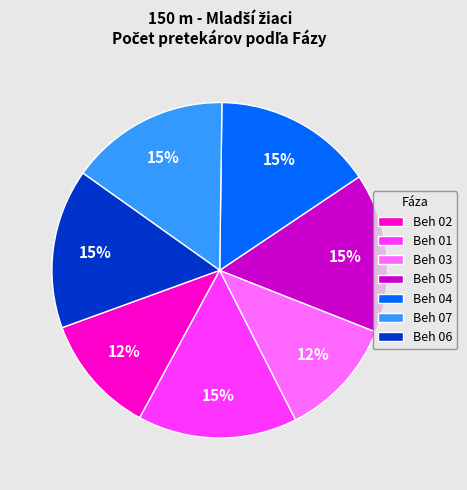

Count the number of slices in the pie.

7